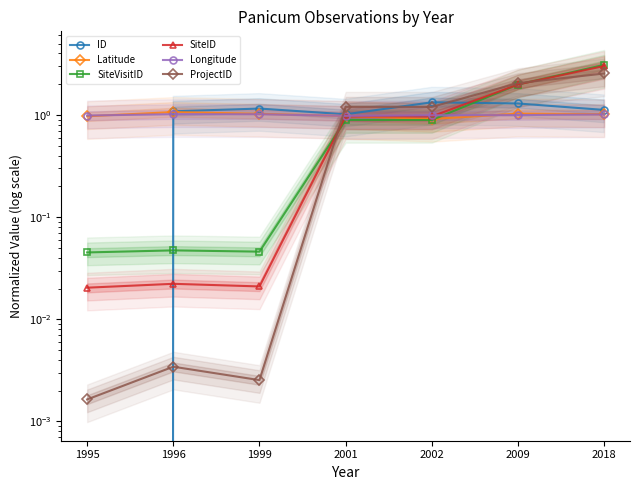

Reading left to right, list all the values displayed in this chart.

ID: 1995=0.0	1996=1.1	1999=1.2	2001=1.0	2002=1.3	2009=1.3	2018=1.1
Latitude: 1995=1.0	1996=1.1	1999=1.0	2001=1.0	2002=0.9	2009=1.0	2018=1.0
SiteVisitID: 1995=0.0	1996=0.0	1999=0.0	2001=0.9	2002=0.9	2009=2.0	2018=3.1
SiteID: 1995=0.0	1996=0.0	1999=0.0	2001=1.0	2002=1.0	2009=2.0	2018=3.0
Longitude: 1995=1.0	1996=1.0	1999=1.0	2001=1.0	2002=1.0	2009=1.0	2018=1.0
ProjectID: 1995=0.0	1996=0.0	1999=0.0	2001=1.2	2002=1.2	2009=2.0	2018=2.5